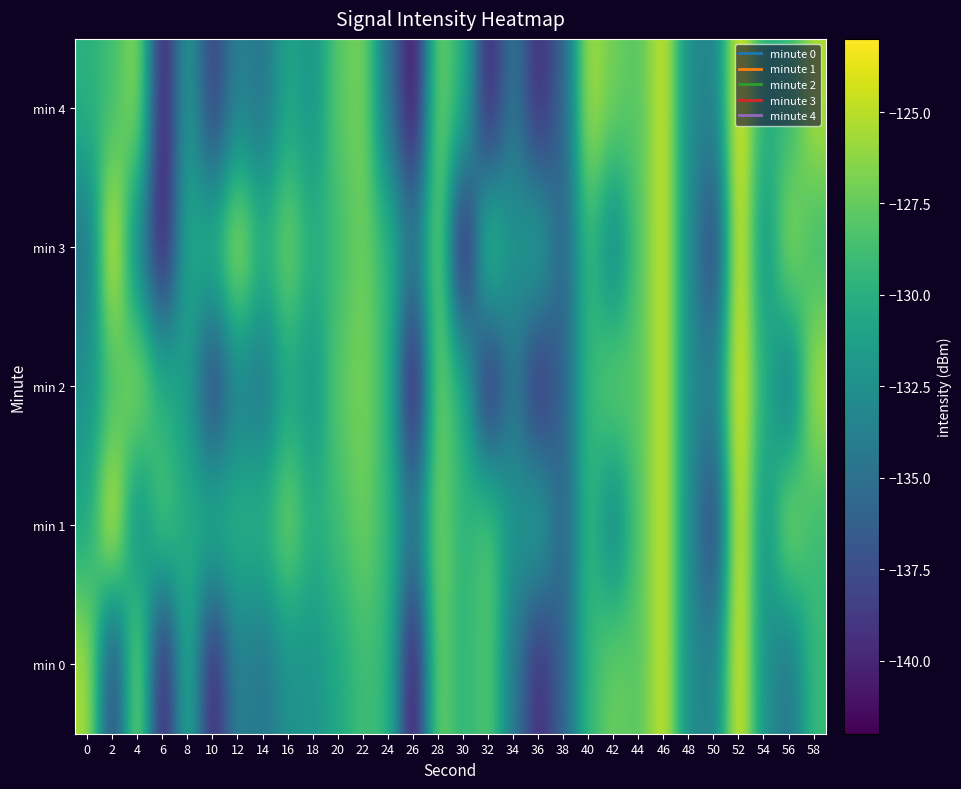

How many data points does each series have?

30